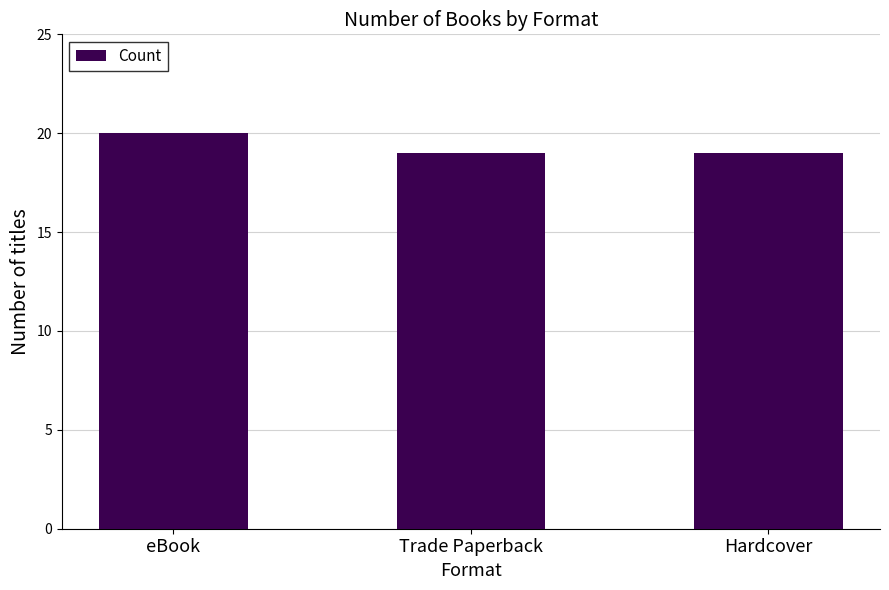

Reading left to right, what are all the values shown in this chart?

20	19	19